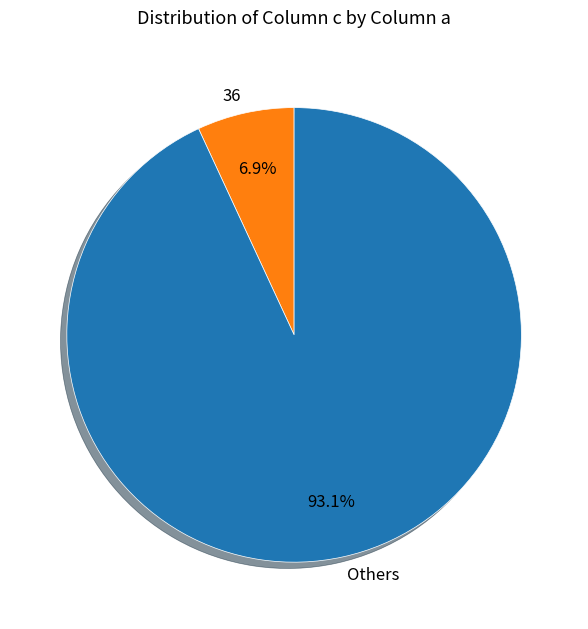

Do Others and 36 together represent more than half of the pie?

Yes